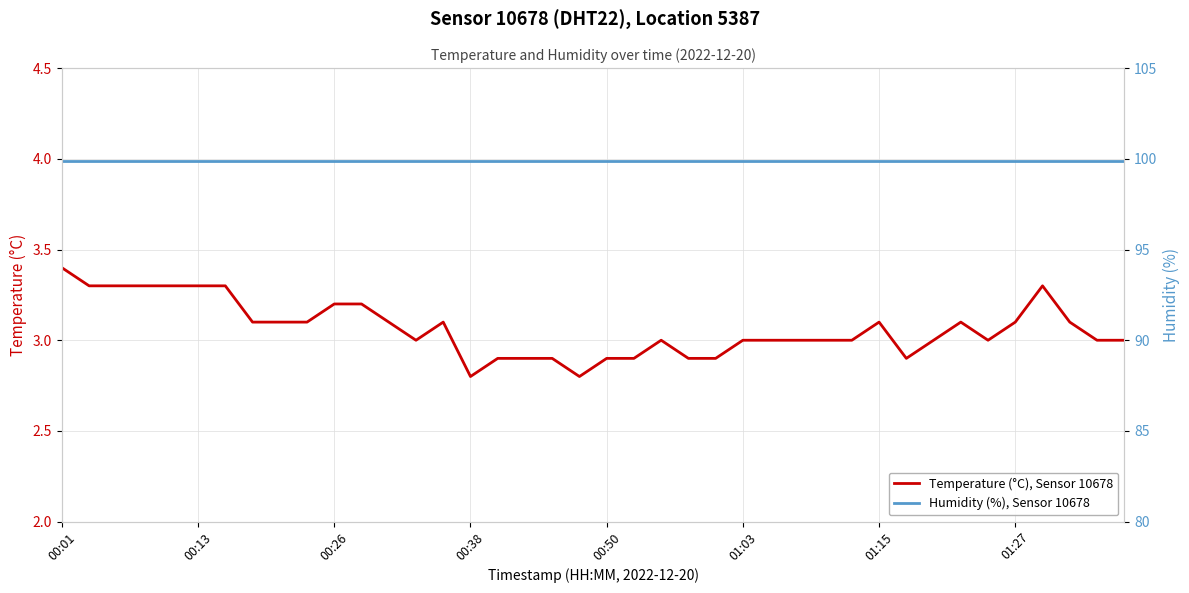

How many interior local valleys does the Temperature (°C), Sensor 10678 series have?

5